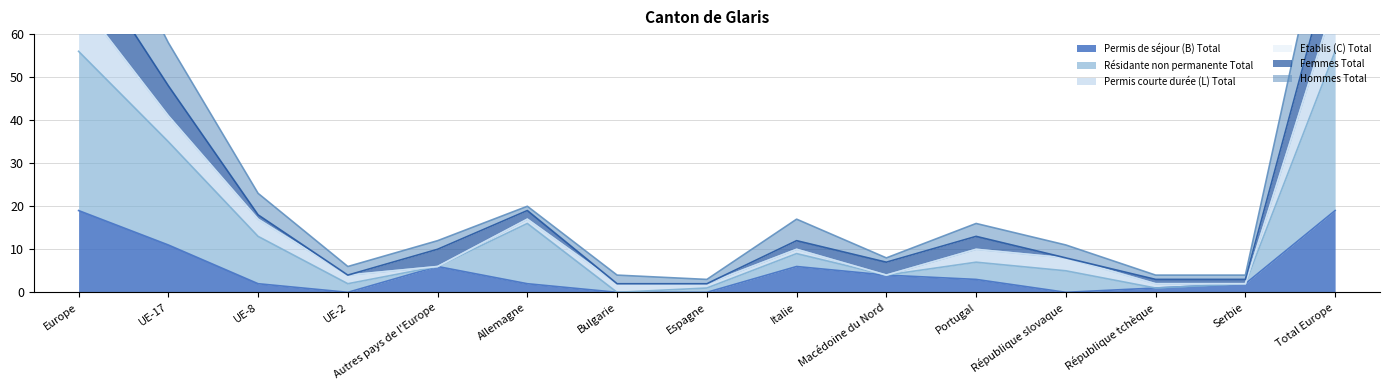

The value of Permis de séjour (B) Total at Total Europe is 27. True or false?

False